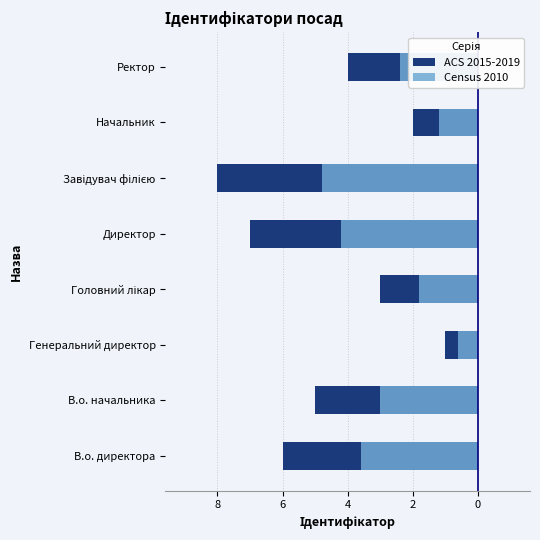

Is the value of Census 2010 at Завідувач філією greater than the value of ACS 2015-2019 at Ректор?

No